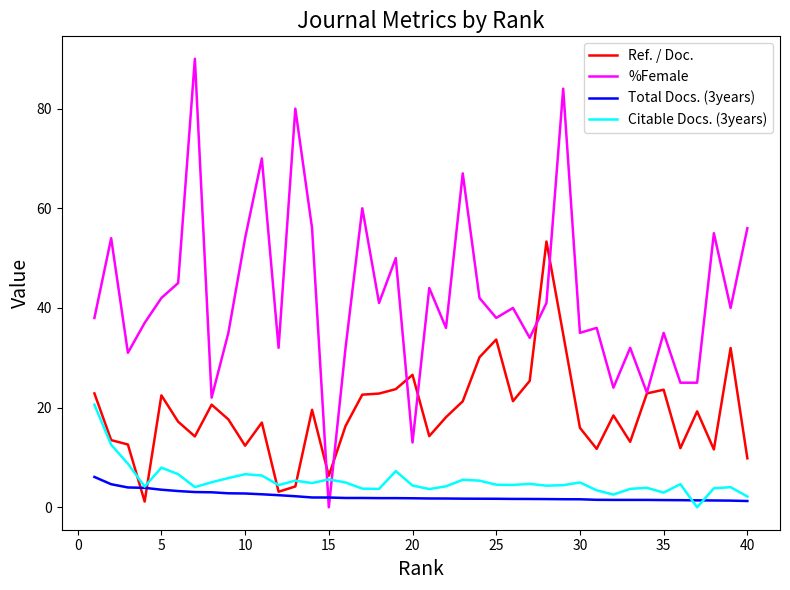

List the series in order of their peak value, highest first.

%Female, Ref. / Doc., Citable Docs. (3years), Total Docs. (3years)